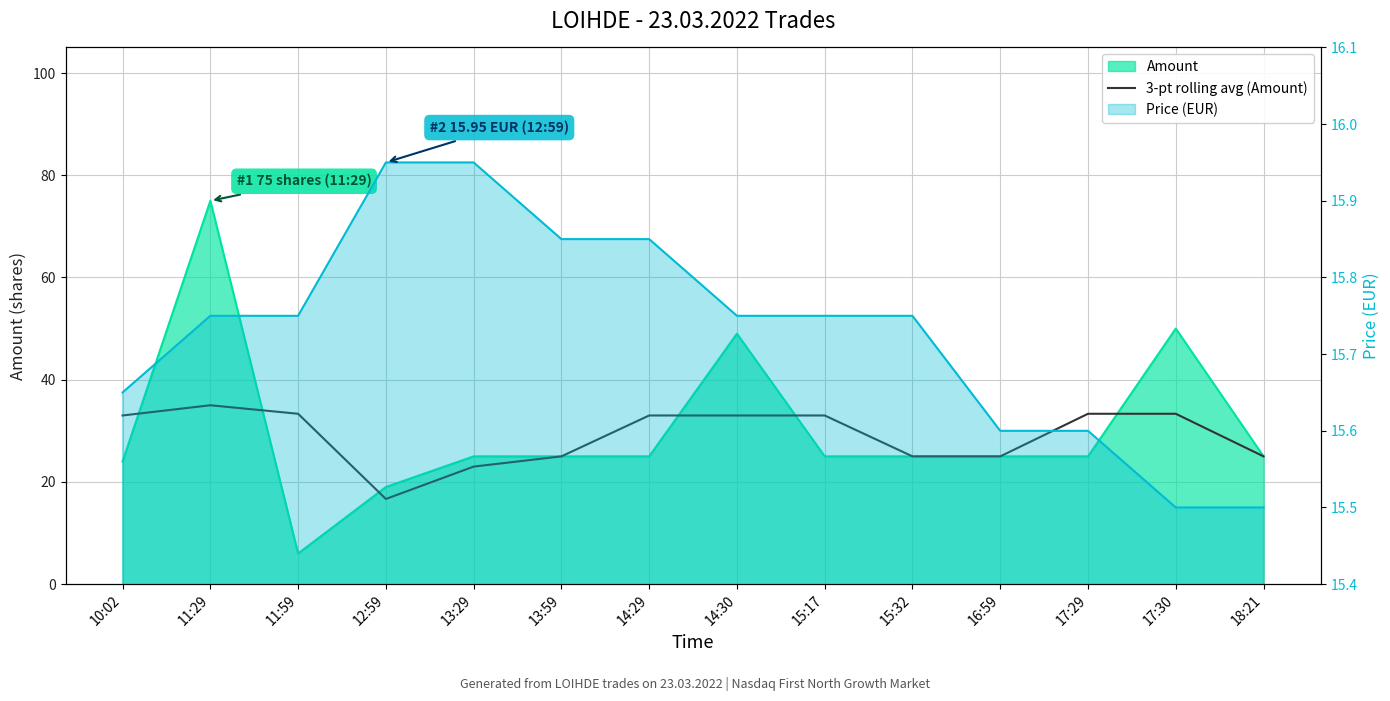

Does the chart display data point markers on the line(s)?

No